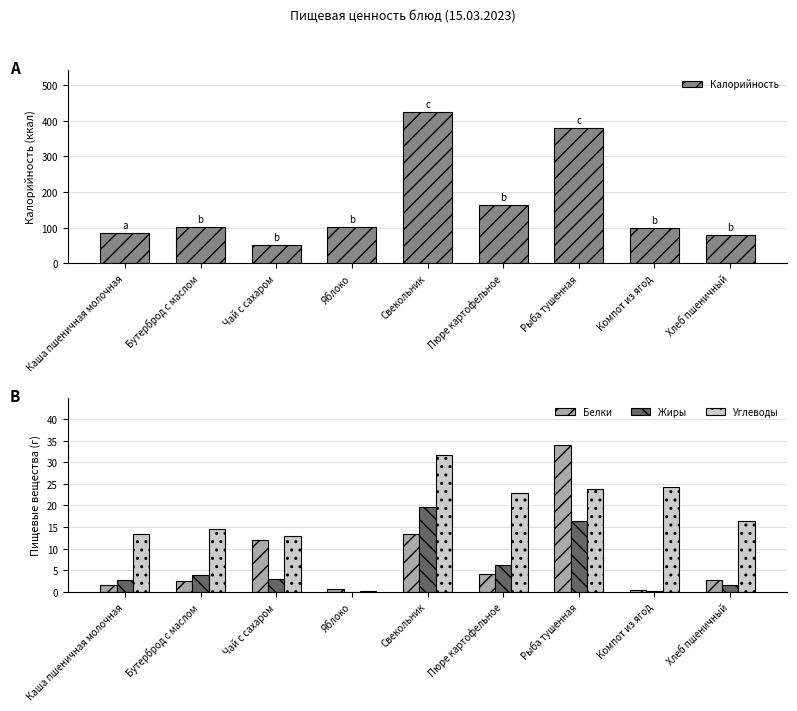

How many groups of bars are there?

9